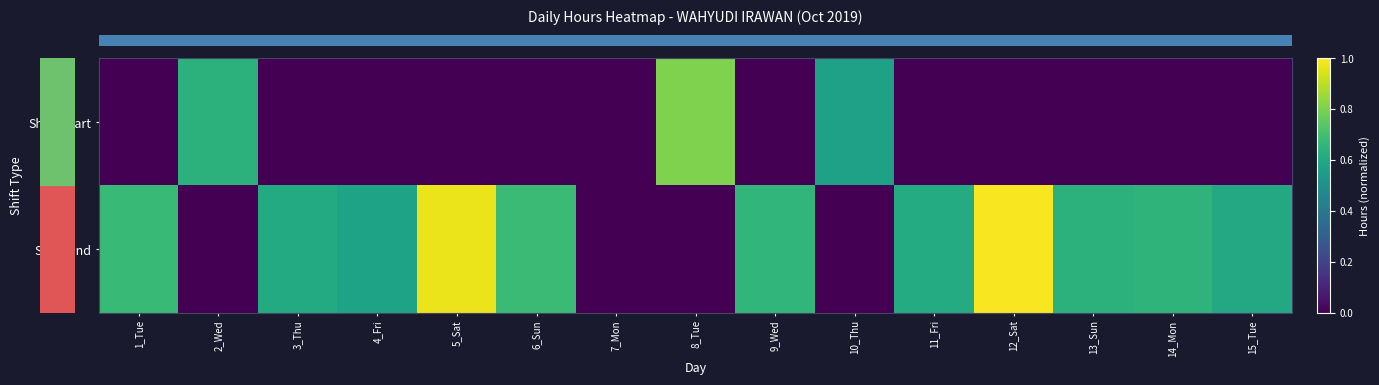

Which has a higher value, 11_Fri or 12_Sat?

11_Fri